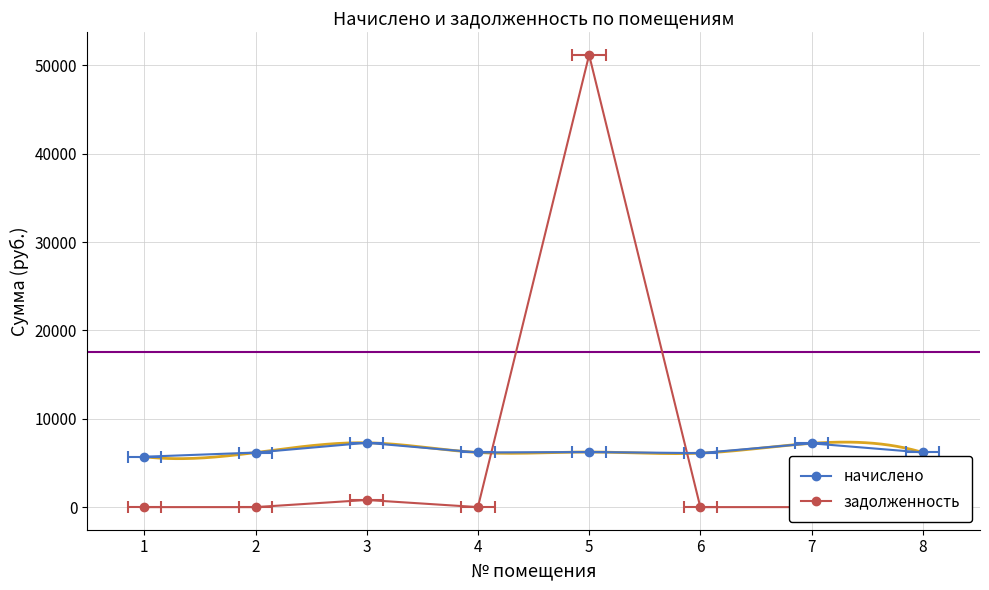

What is the difference between the second highest and minimum values in the начислено series?

1515.1